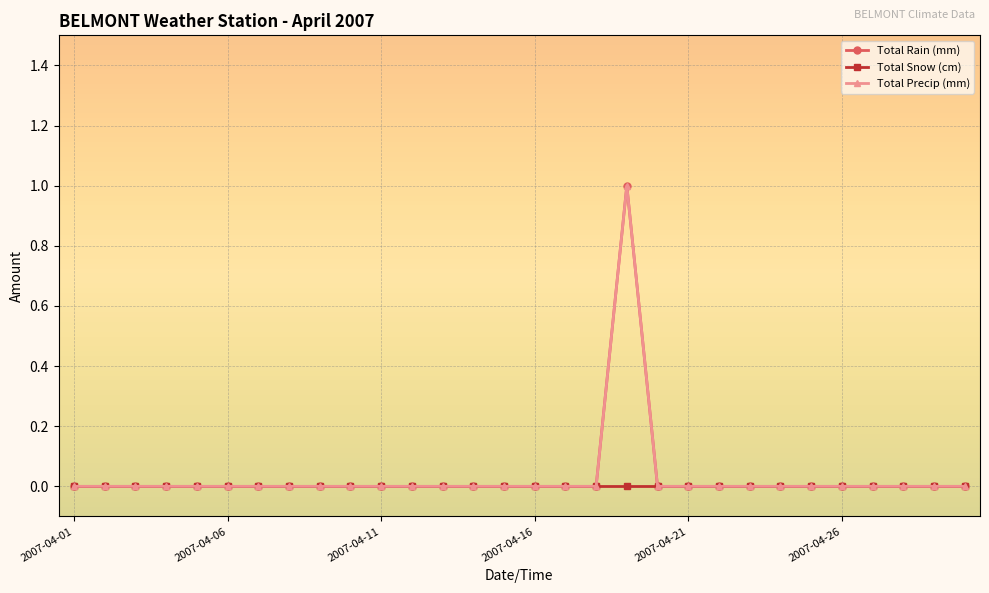

True or false: Total Precip (mm) and Total Rain (mm) cross at least once.

False